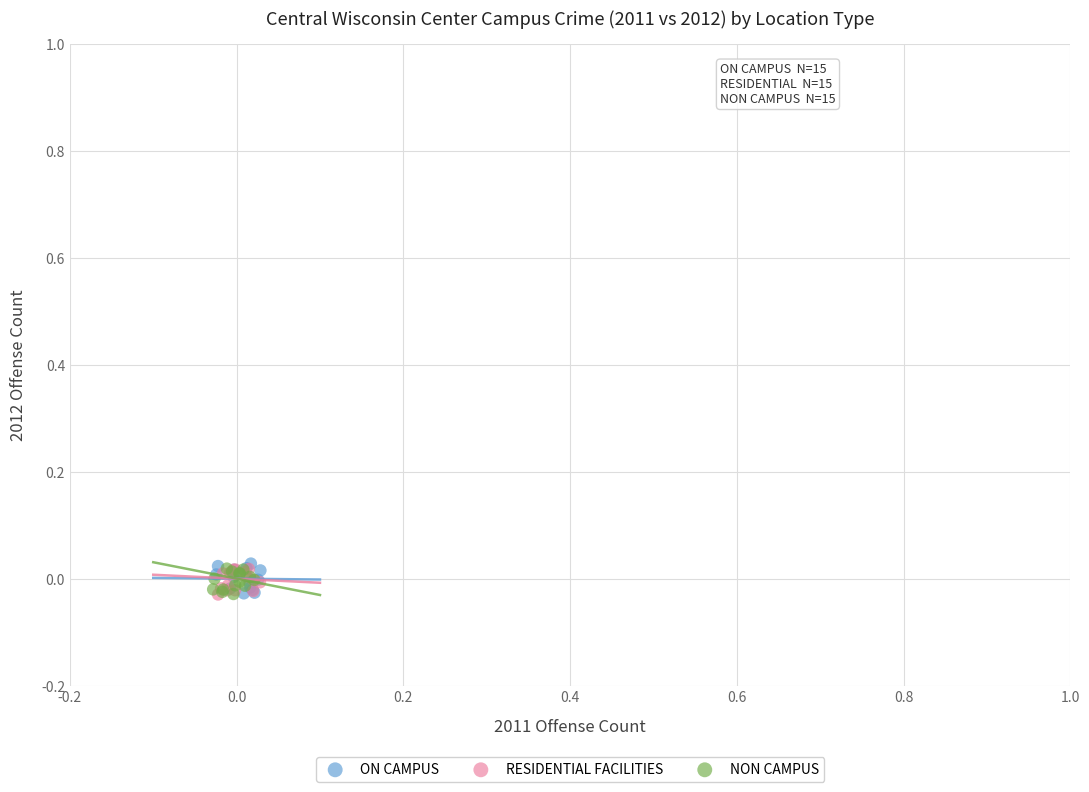

What are all the series names shown in the legend?

ON CAMPUS, RESIDENTIAL FACILITIES, NON CAMPUS